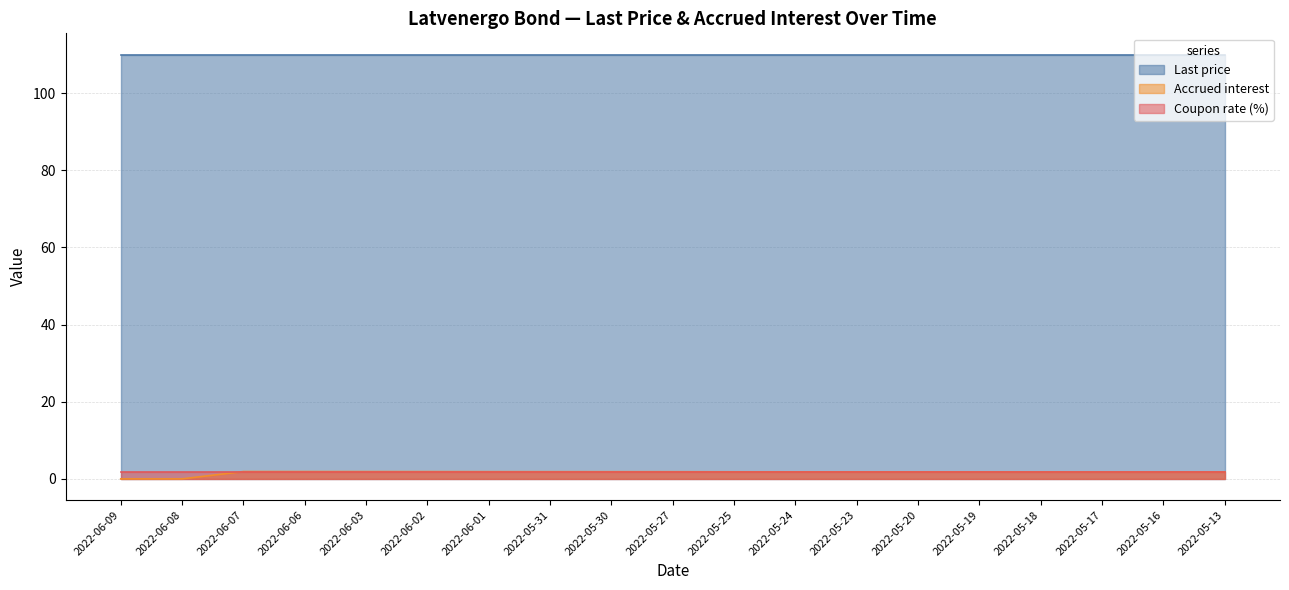

Does the chart display data point markers on the line(s)?

No